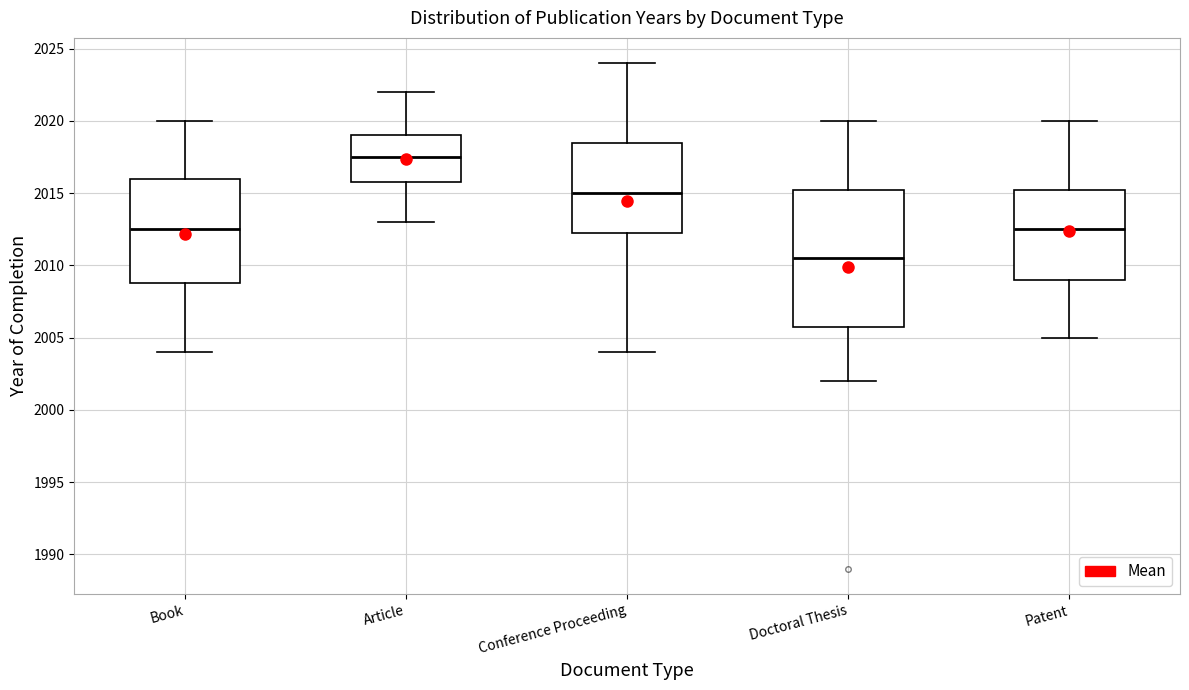

Reading left to right, transcribe this box plot: for each box, give where its median line is, the range the box spans, and where its two whiskers end, as read against the y-axis. The values are not printed on the chart, so give them approximately, as read against the axis.

Book: median 2012.5, box 2009.0 to 2016.0, whiskers 2004.0 to 2020.0
Article: median 2017.5, box 2016.0 to 2019.0, whiskers 2013.0 to 2022.0
Conference Proceeding: median 2015.0, box 2012.5 to 2018.5, whiskers 2004.0 to 2024.0
Doctoral Thesis: median 2010.5, box 2006.0 to 2015.5, whiskers 2002.0 to 2020.0
Patent: median 2012.5, box 2009.0 to 2015.5, whiskers 2005.0 to 2020.0